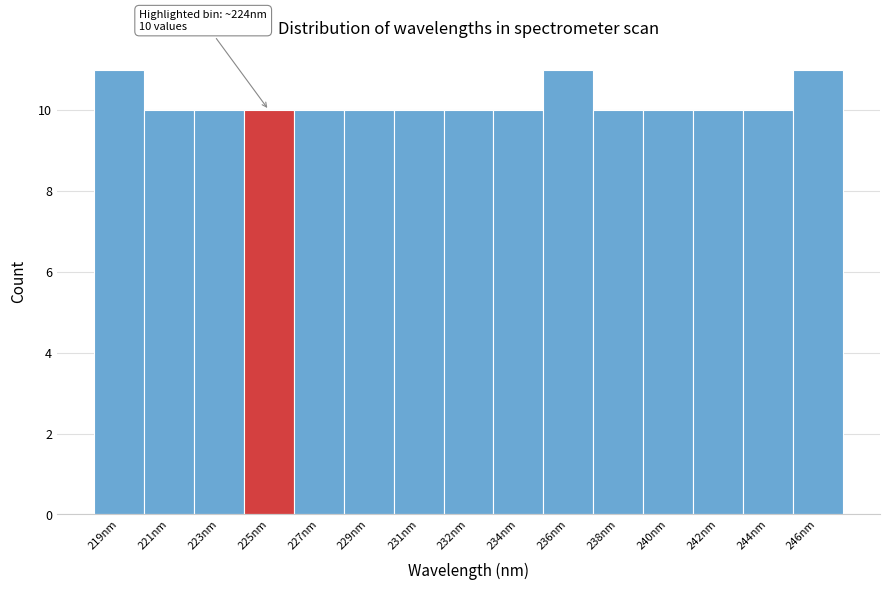

Reading left to right, extract all data points from this chart.

219nm=11	221nm=10	223nm=10	225nm=10	227nm=10	229nm=10	231nm=10	232nm=10	234nm=10	236nm=11	238nm=10	240nm=10	242nm=10	244nm=10	246nm=11